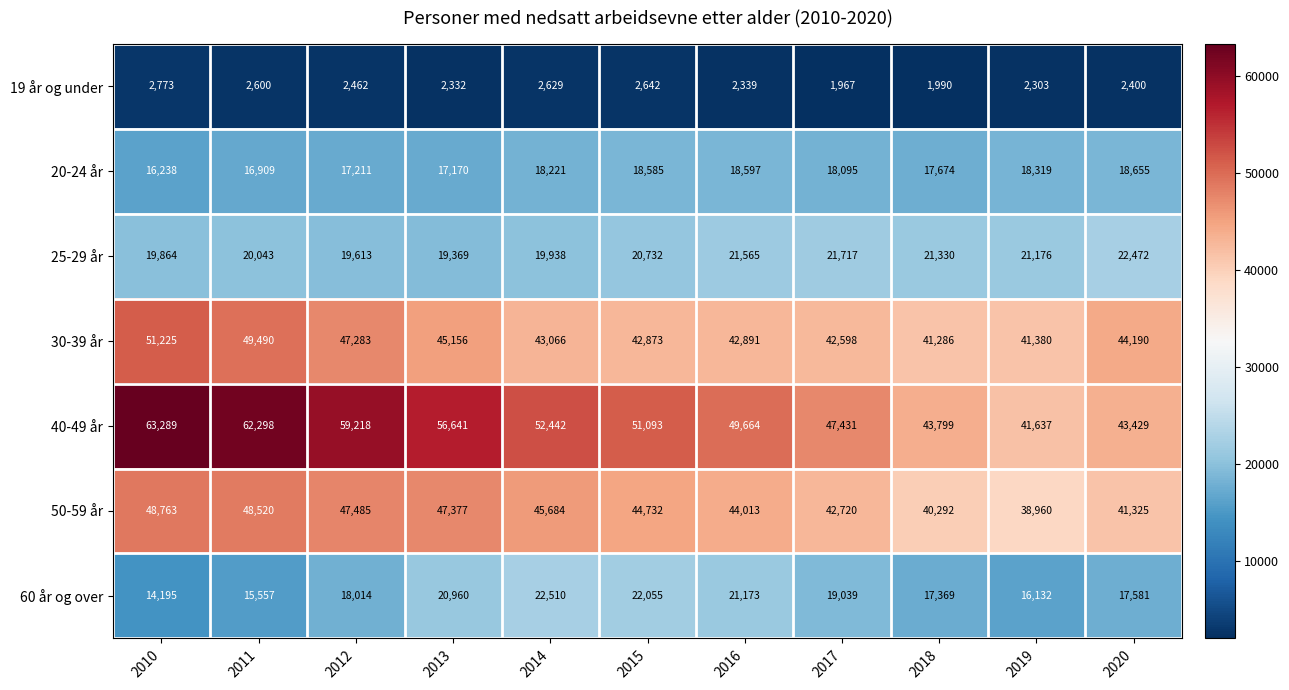

What is the minimum value for 20-24 år?

16238